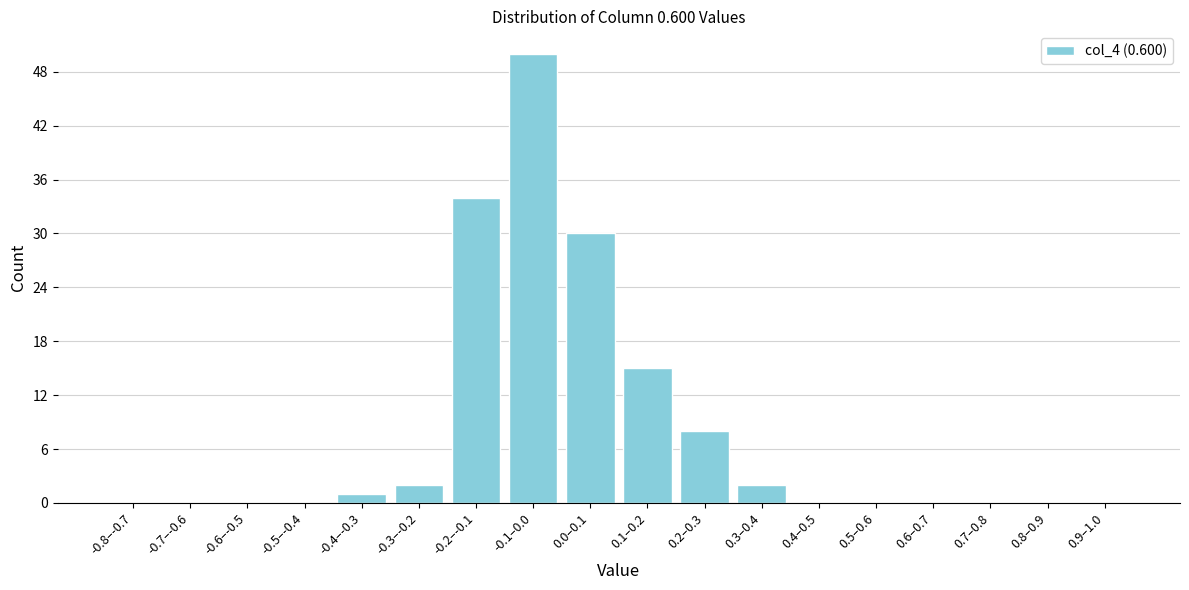

Reading right to left, list all the values displayed in this chart.

0.9–1.0=0	0.8–0.9=0	0.7–0.8=0	0.6–0.7=0	0.5–0.6=0	0.4–0.5=0	0.3–0.4=2	0.2–0.3=8	0.1–0.2=15	0.0–0.1=30	-0.1–0.0=50	-0.2–-0.1=34	-0.3–-0.2=2	-0.4–-0.3=1	-0.5–-0.4=0	-0.6–-0.5=0	-0.7–-0.6=0	-0.8–-0.7=0